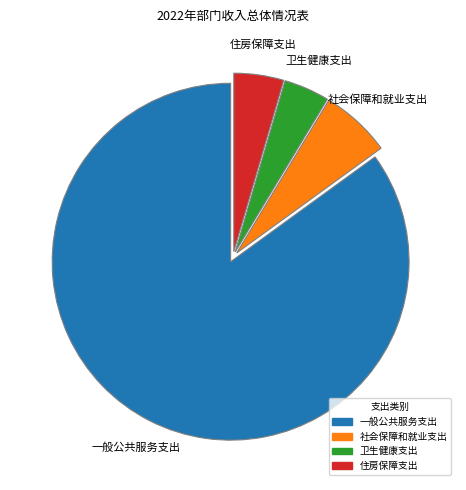

The 一般公共服务支出 slice represents 74% of the pie. True or false?

False